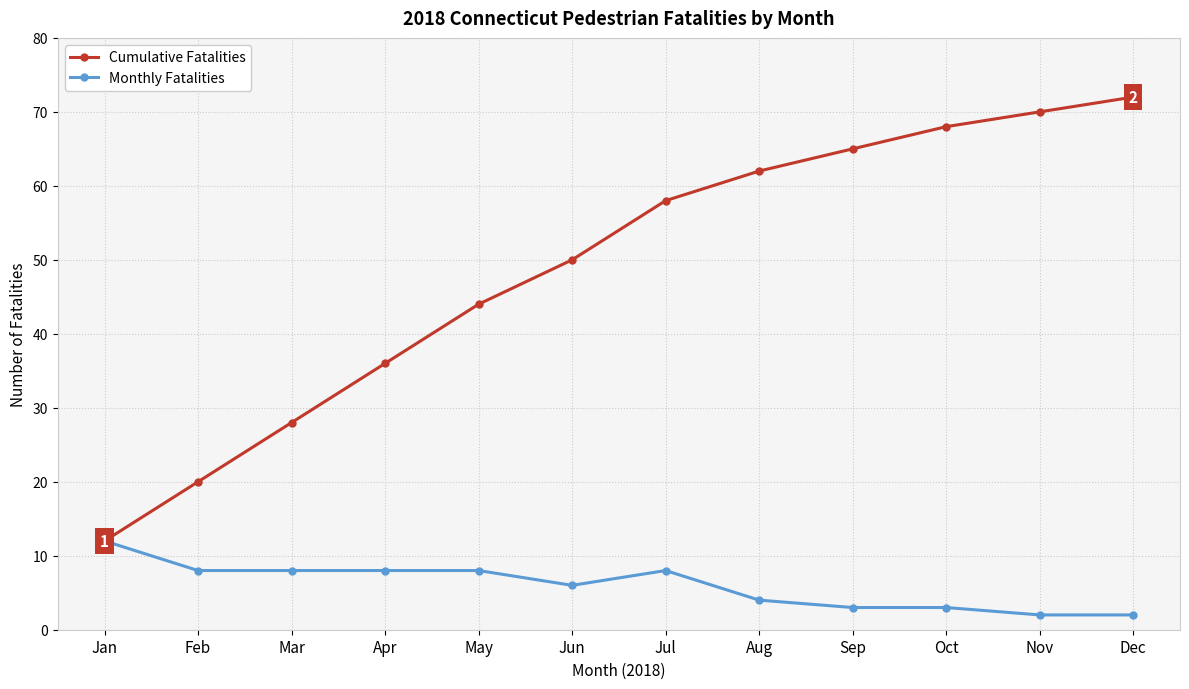

Is the value of Monthly Fatalities at Sep greater than the value of Cumulative Fatalities at Dec?

No